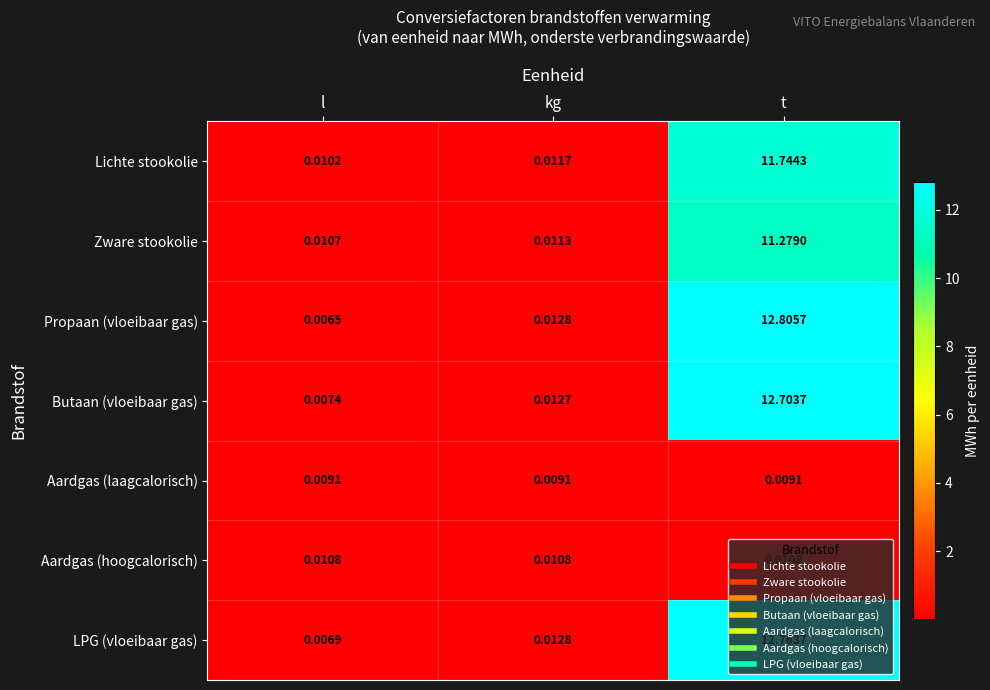

At which category does the chart reach its minimum across all series?

l